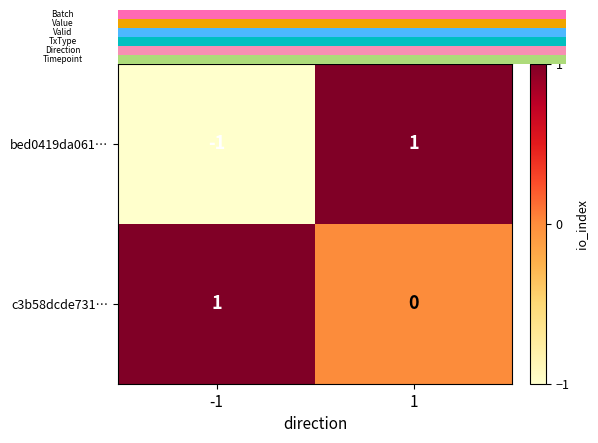

Which series has the largest range (max minus min)?

bed0419da061…